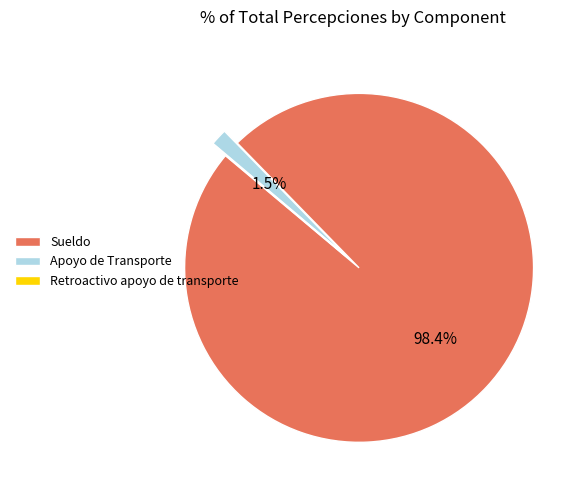

What is the largest slice in the pie chart?

Sueldo